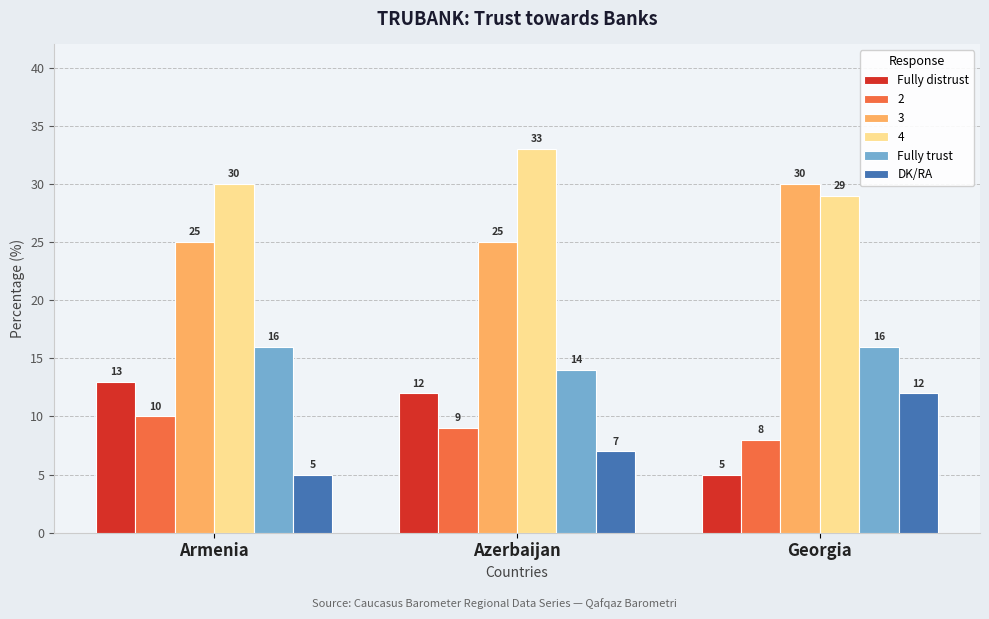

Reading left to right, what are all the values shown in this chart?

Fully distrust: 13	12	5
2: 10	9	8
3: 25	25	30
4: 30	33	29
Fully trust: 16	14	16
DK/RA: 5	7	12